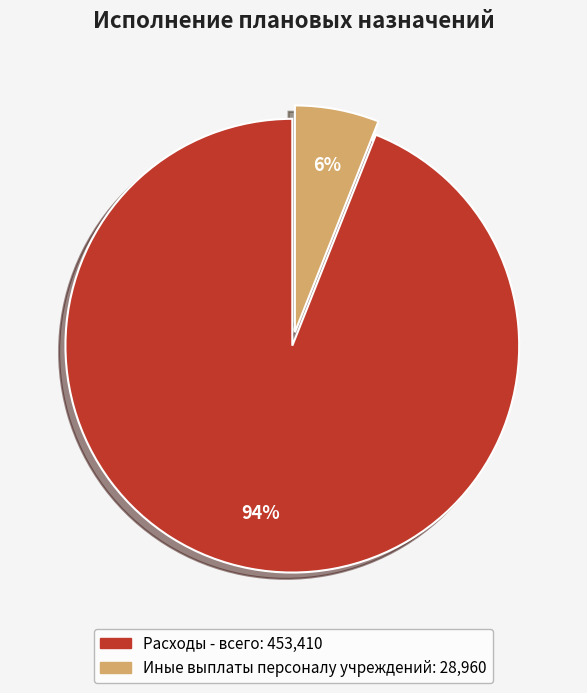

What is the majority slice?

Расходы - всего